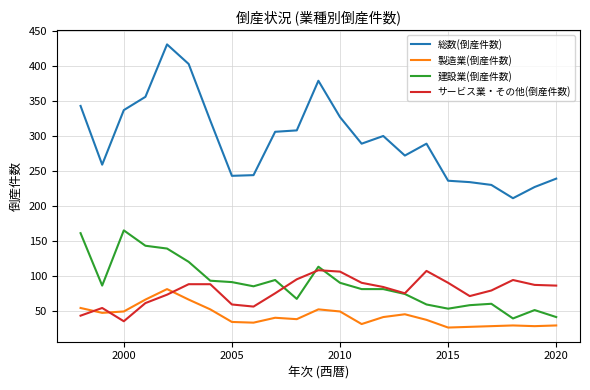

Rank the series by their maximum value, from highest to lowest.

総数(倒産件数), 建設業(倒産件数), サービス業・その他(倒産件数), 製造業(倒産件数)